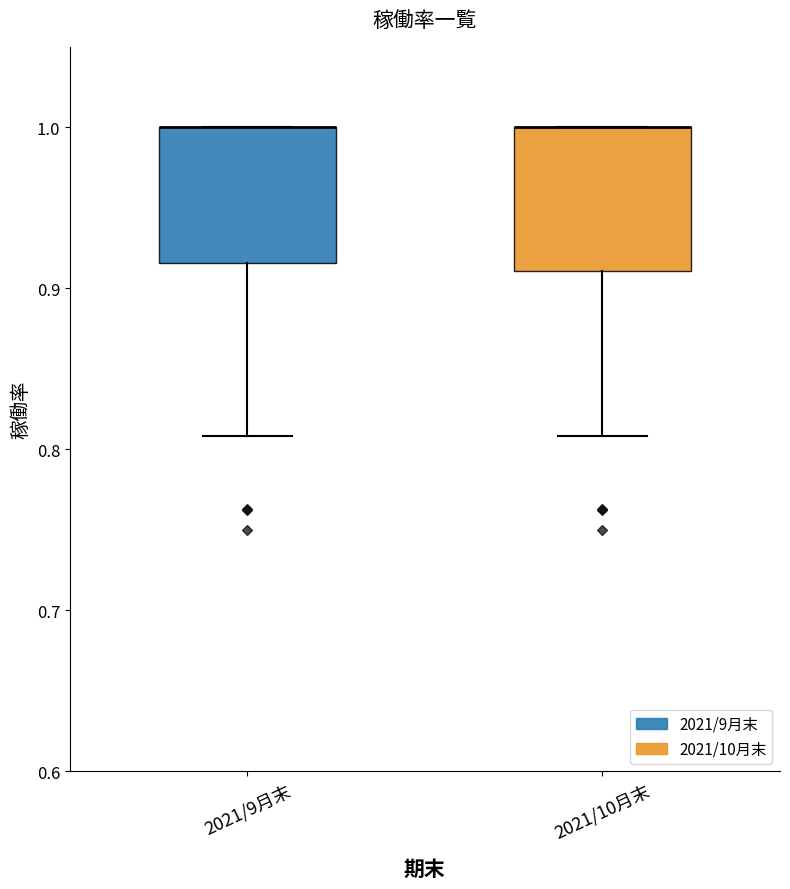

Reading left to right, transcribe this box plot: for each box, give where its median line is, the range the box spans, and where its two whiskers end, as read against the y-axis. The values are not printed on the chart, so give them approximately, as read against the axis.

2021/9月末: median 1.00 (drawn on the box's upper edge), box 0.92 to 1.00, whiskers 0.81 to 1.00
2021/10月末: median 1.00 (drawn on the box's upper edge), box 0.91 to 1.00, whiskers 0.81 to 1.00